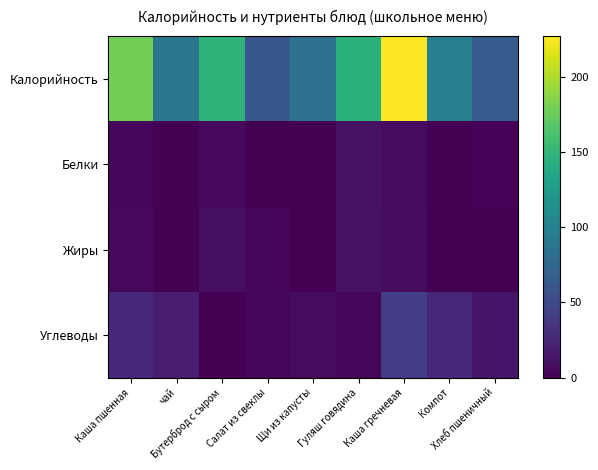

Which label corresponds to the smallest value in the chart?

Компот